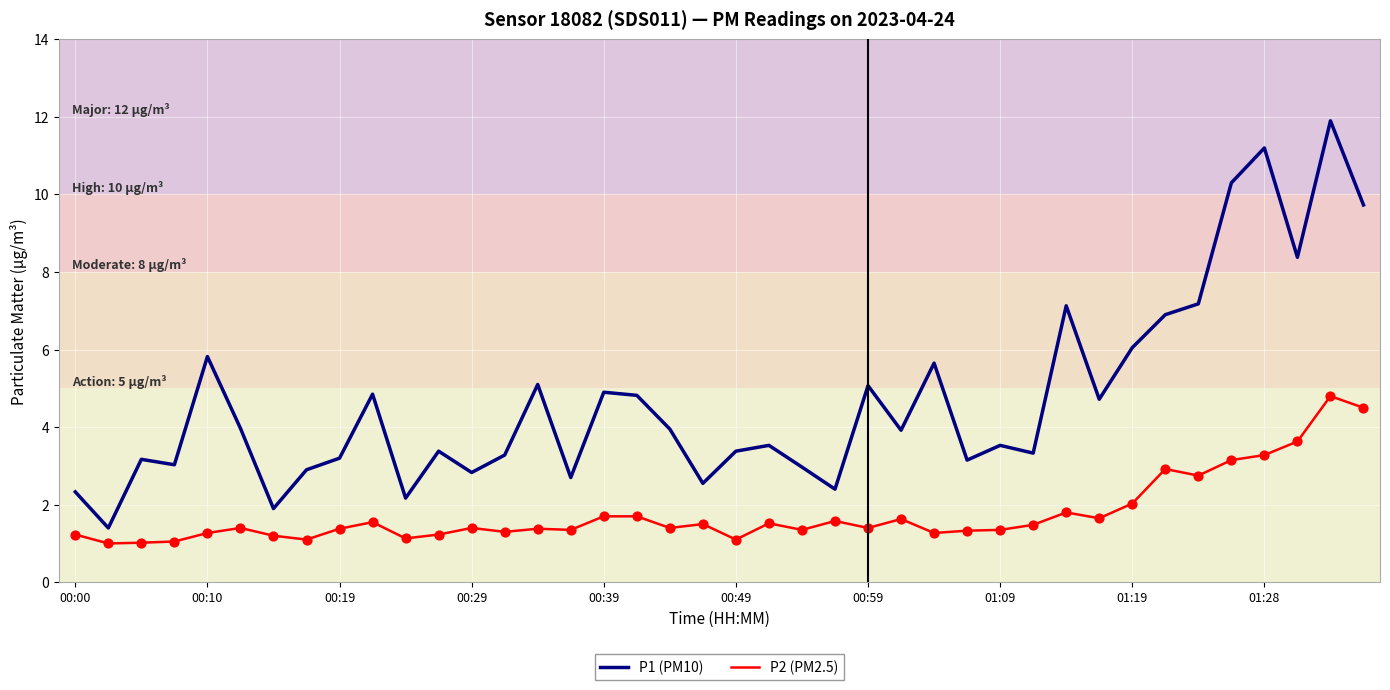

Which series has the largest total across all categories?

P1 (PM10)